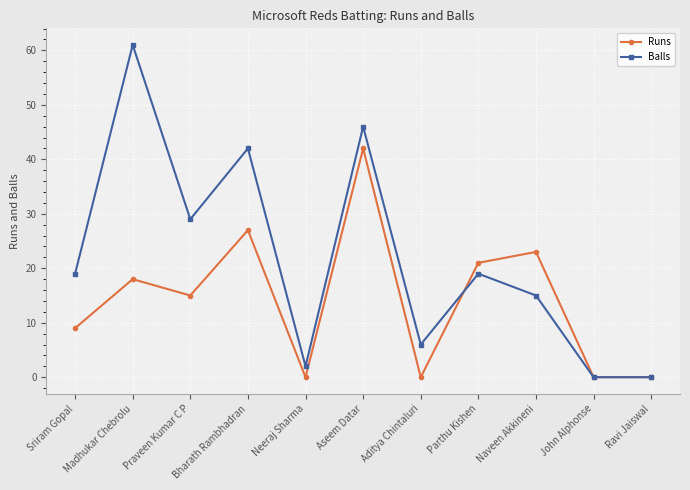

What is the sum of all Runs values?

155